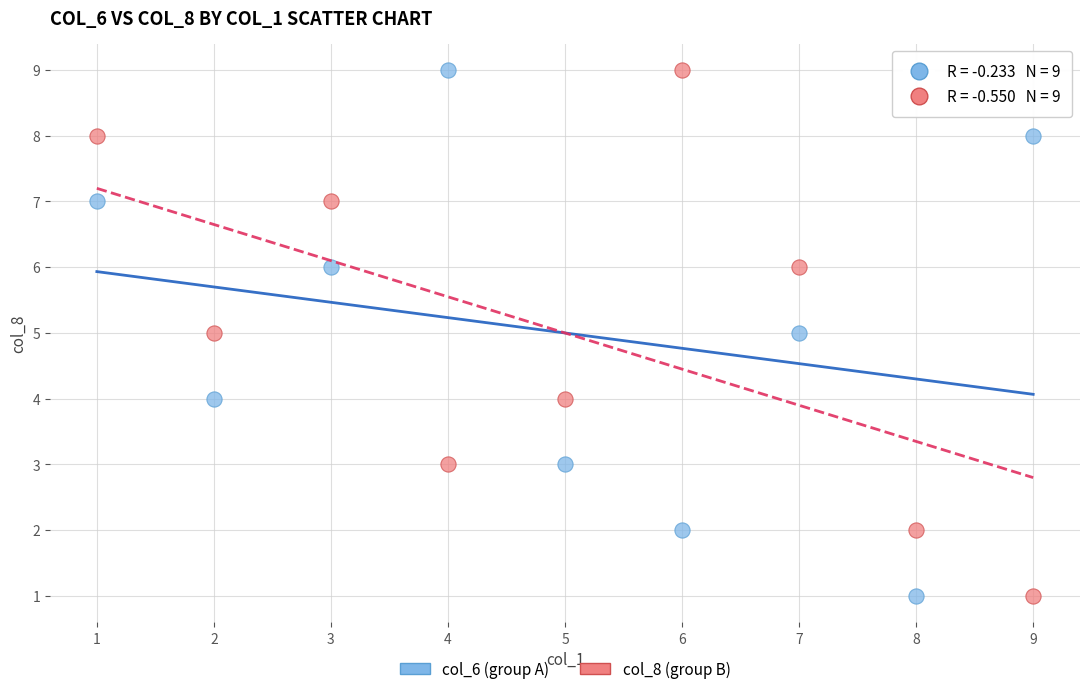

What is the X range (max minus min) for the scatter plot?

8